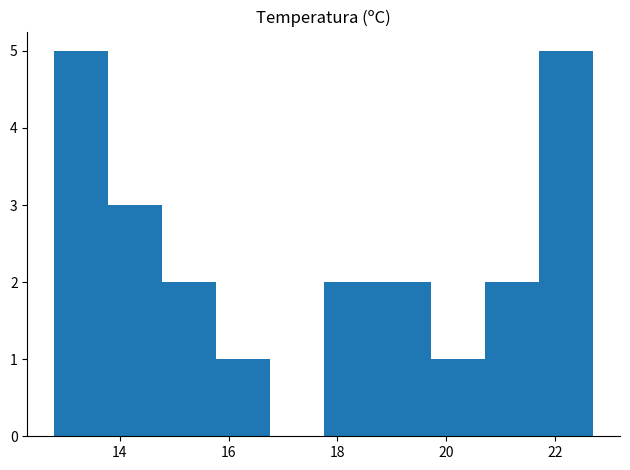

What is the height of the bar covering 19.8 to 20.8 on the x-axis? Neither the bar edges nor the heights are printed on the chart, so give them approximately, as read against the axes.

1